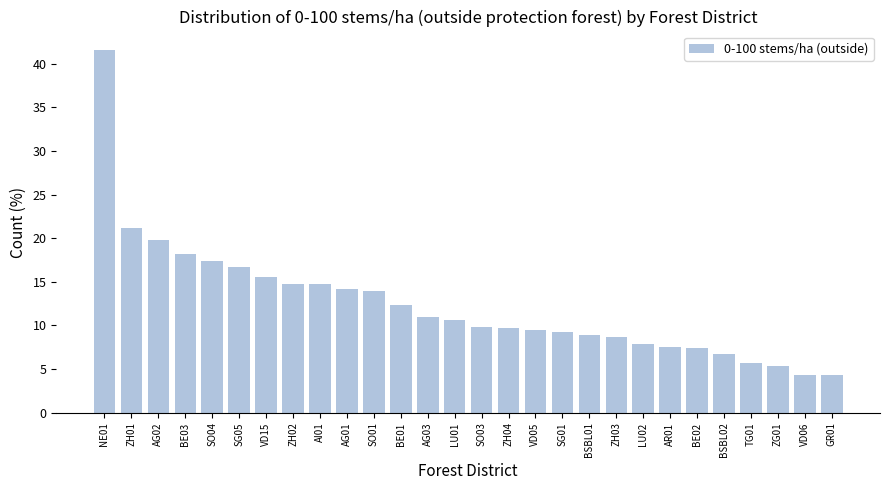

Between AI01 and VD06, which is larger?

AI01